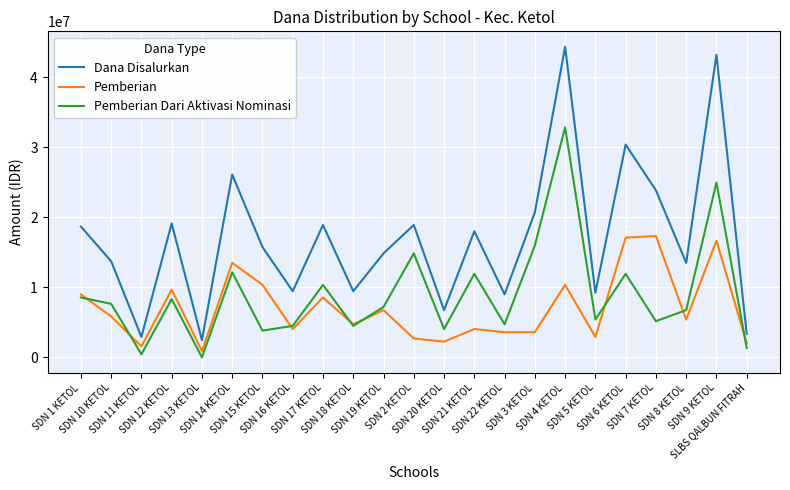

True or false: Dana Disalurkan and Pemberian Dari Aktivasi Nominasi cross at least once.

False